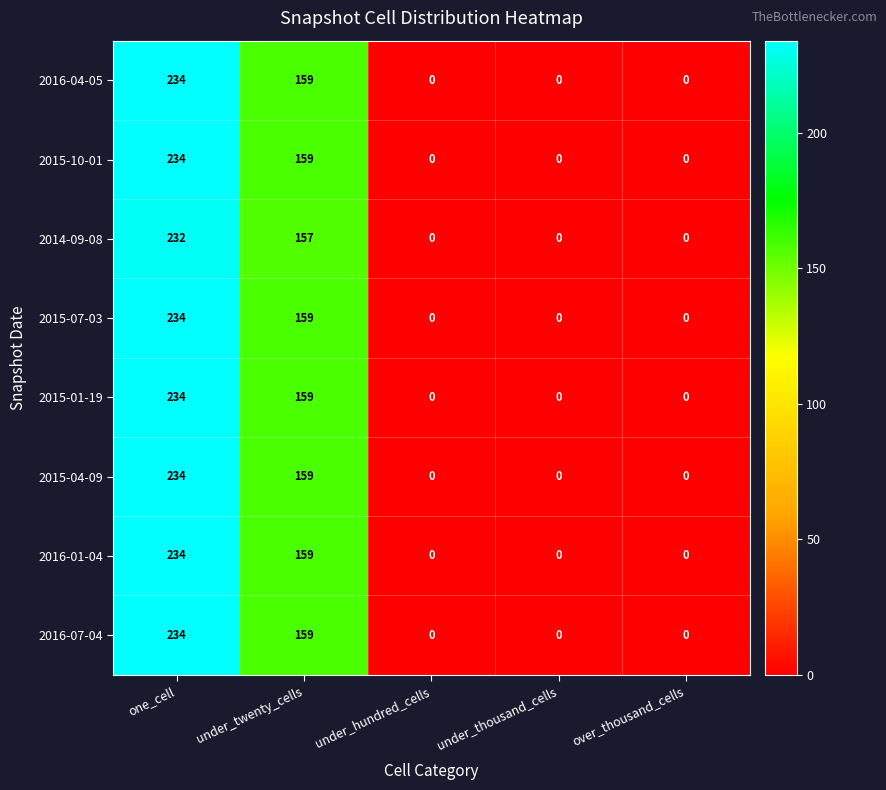

What is the greatest value displayed?

234